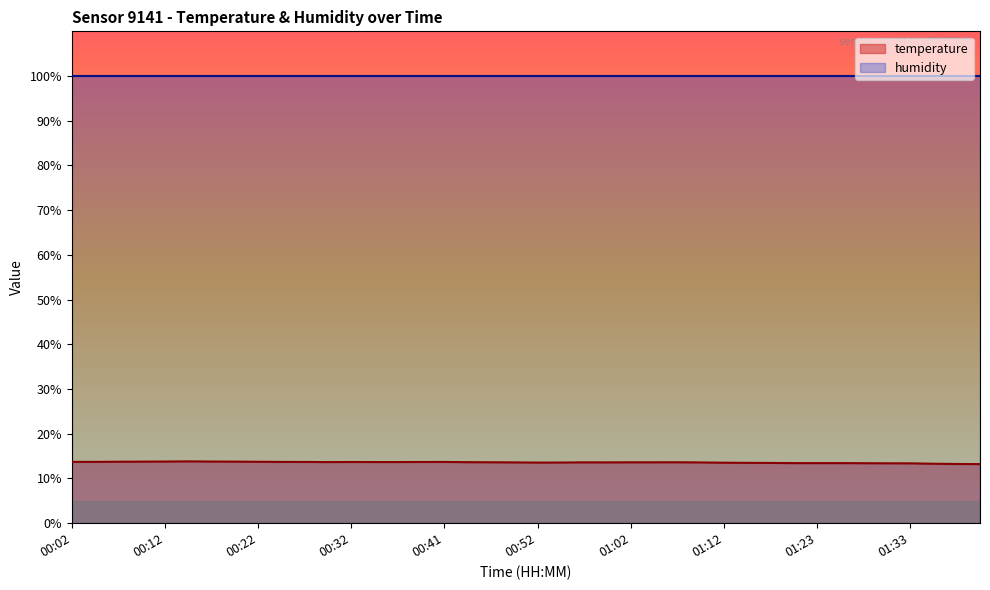

How many values are between 13 and 14?

40